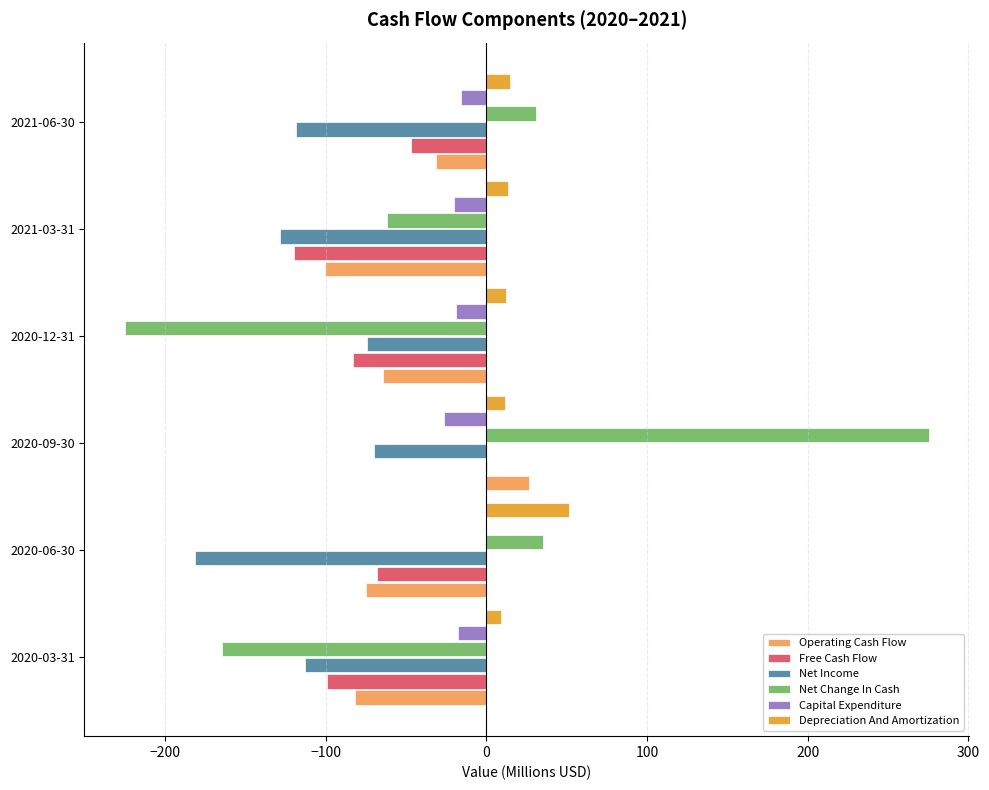

Which series has the largest total across all categories?

Depreciation And Amortization